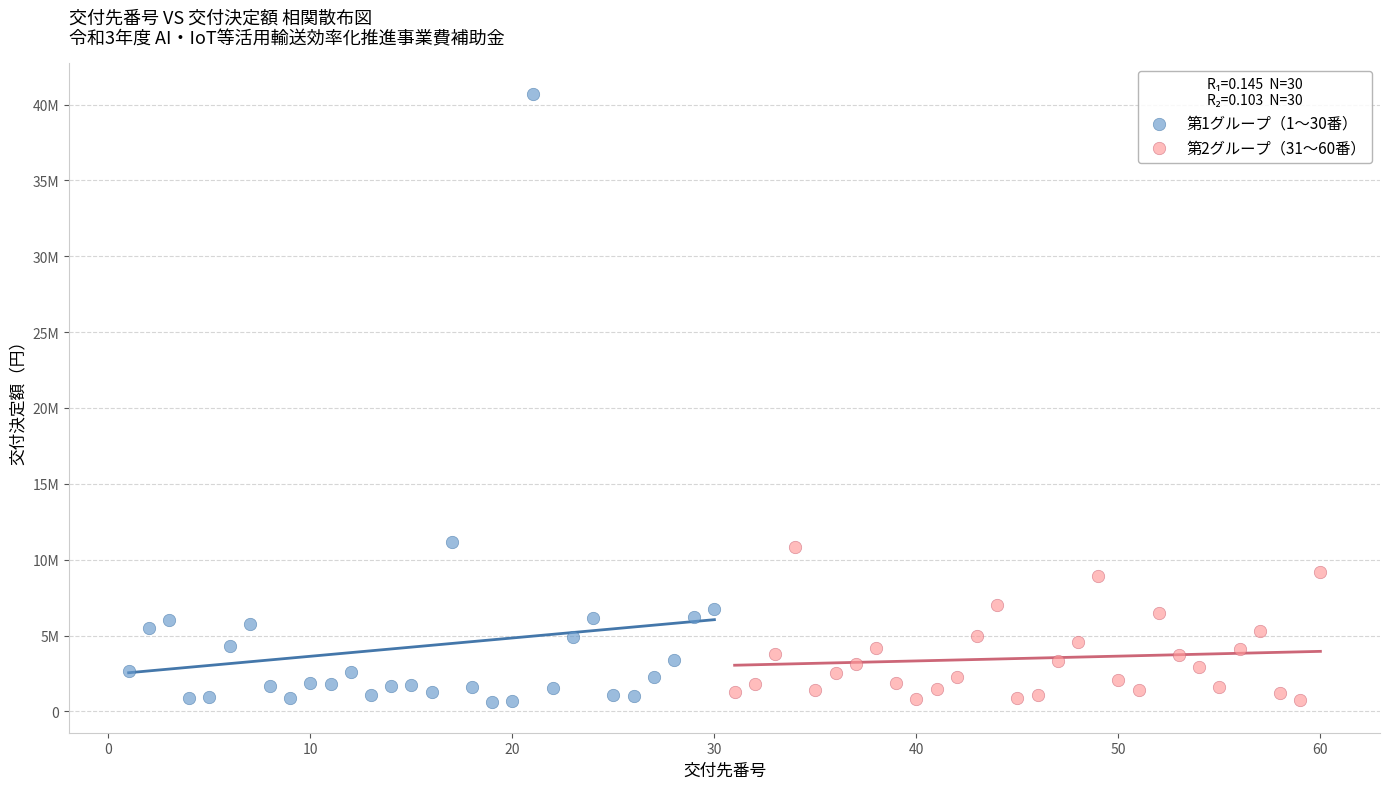

Which series contains the highest Y value?

第1グループ（1〜30番）